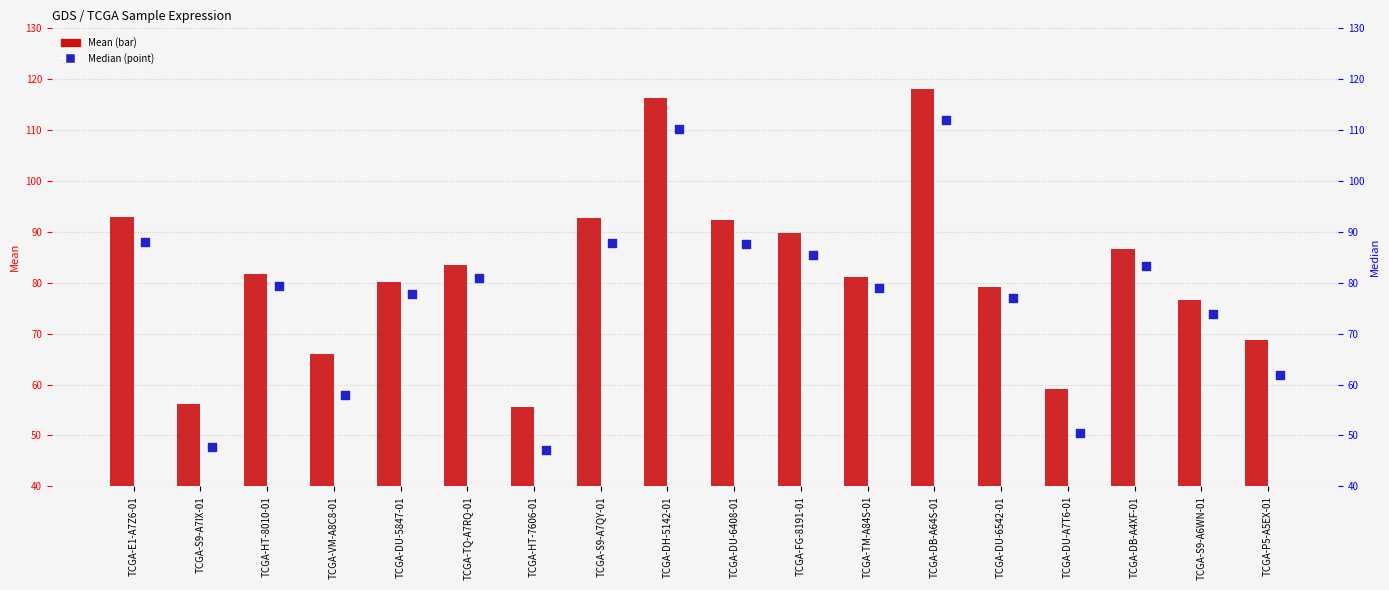

Which series has the largest total across all categories?

Mean